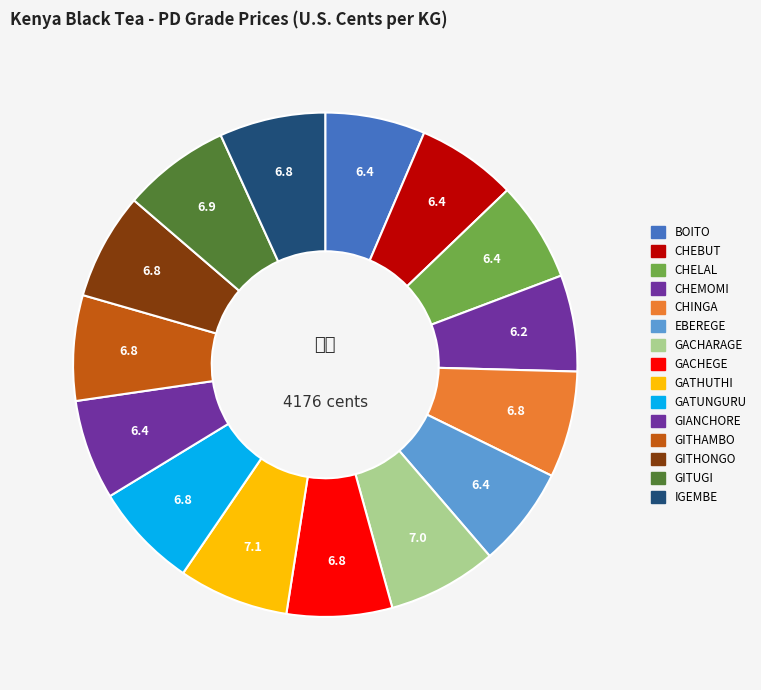

What is the ratio of the value at EBEREGE to the value at CHINGA?

0.9